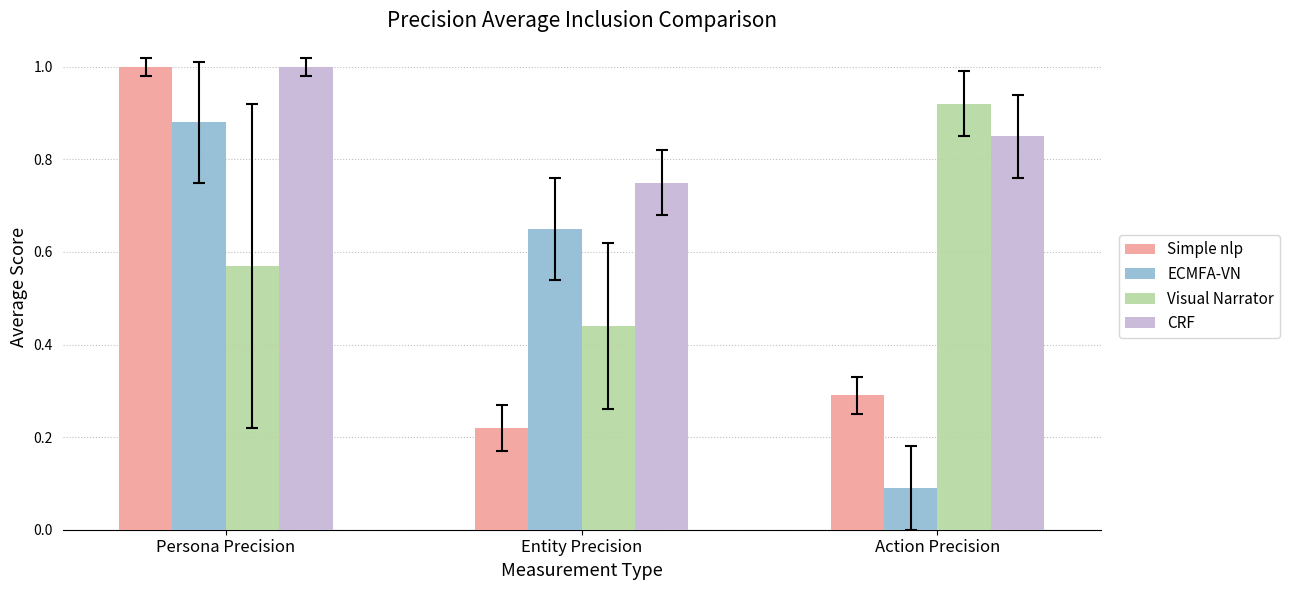

What is the difference between the maximum and minimum values in the Visual Narrator series?

0.5